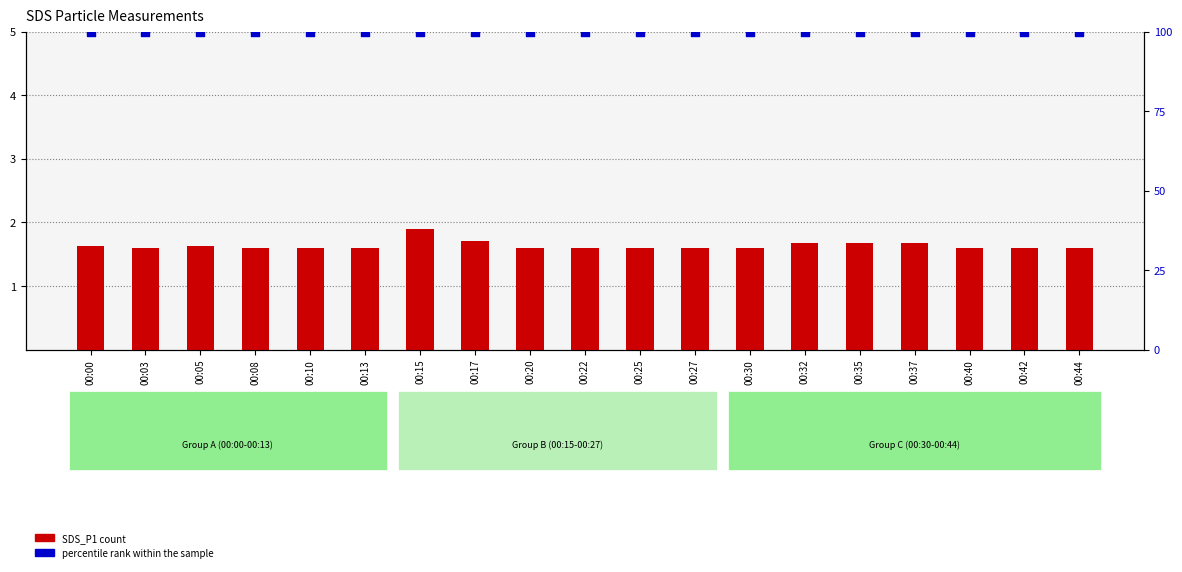

At which category is the sum across all series the highest?

00:15